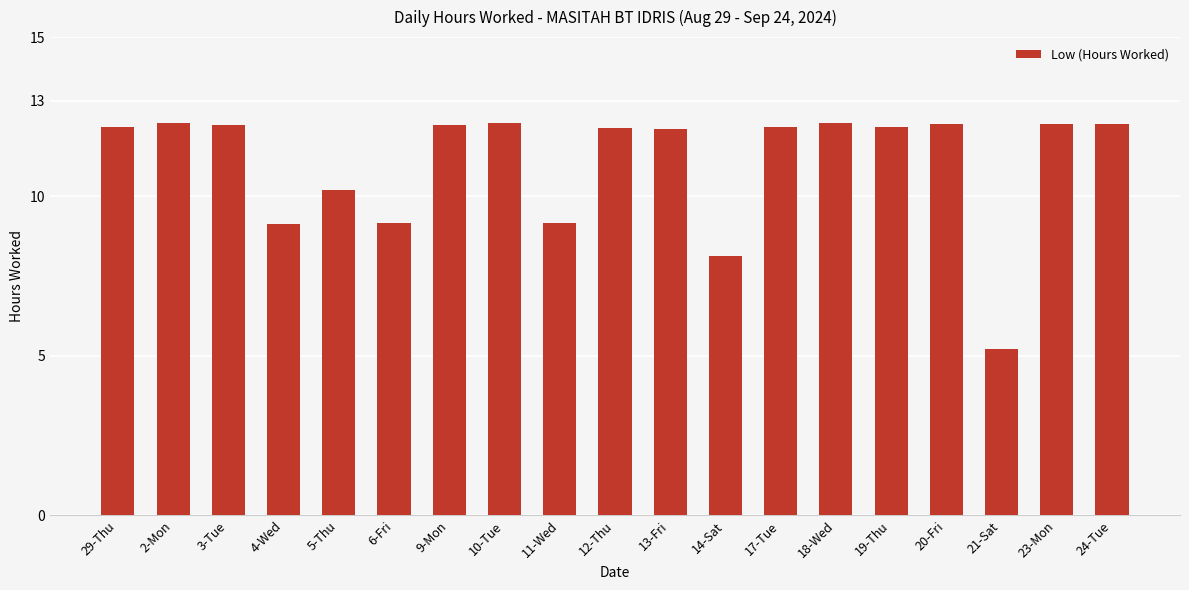

What is the maximum value shown in the chart?

12.3